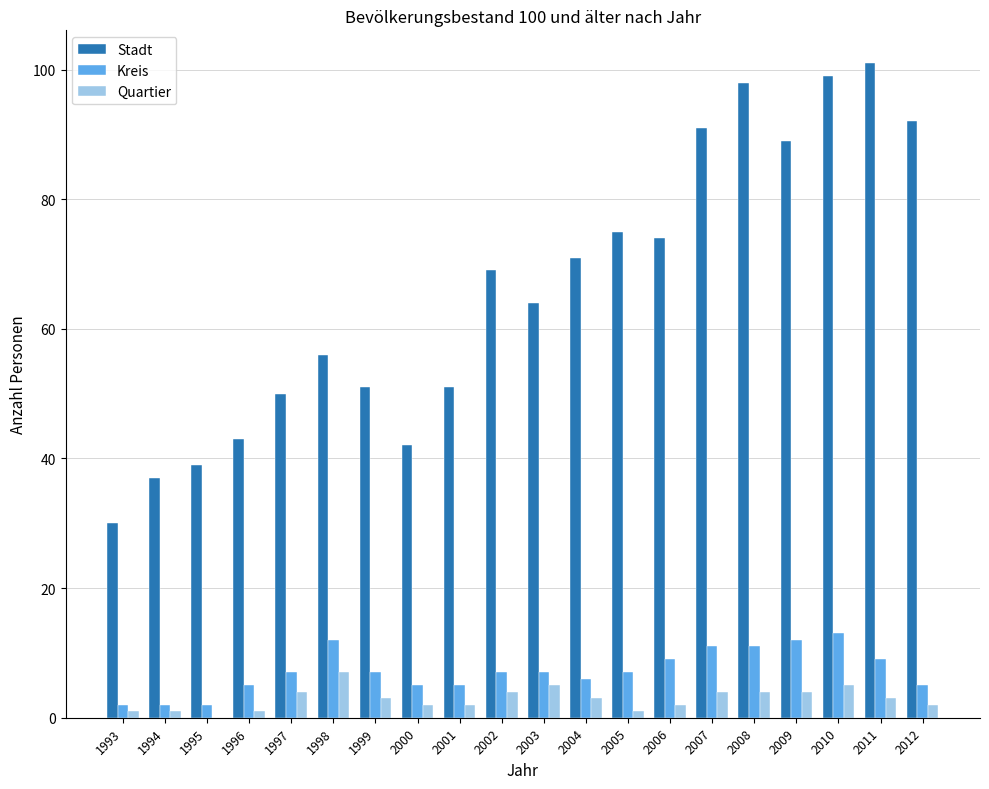

True or false: Stadt has a value of 99 at 2010.

True